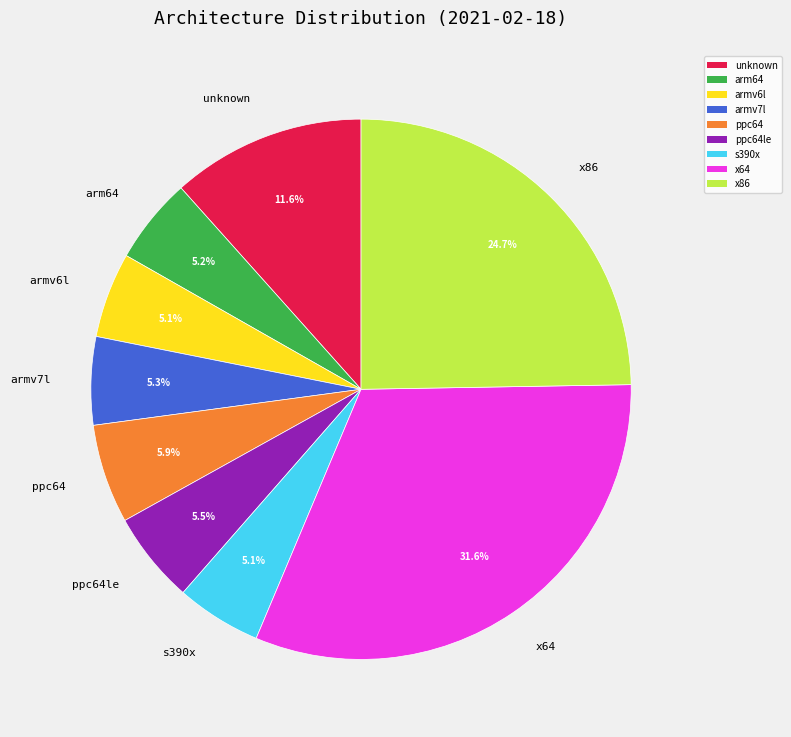

What percentage is the unknown slice, to the nearest percent?

12%